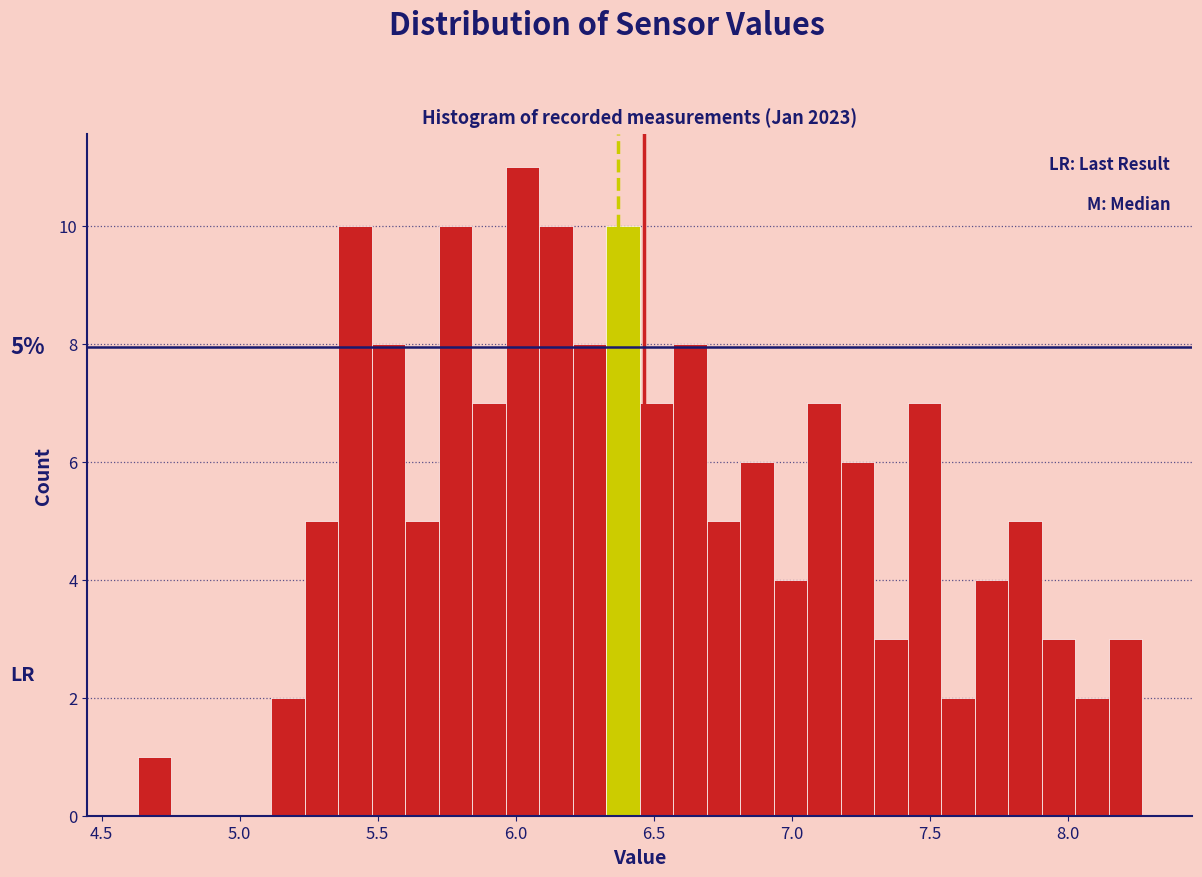

Read against the x-axis, roughly where is the centre of the tallest bar?

6.05